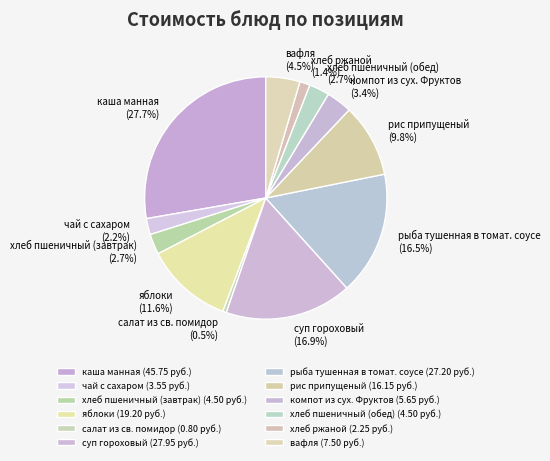

Does чай с сахаром account for over 50% of the chart?

No